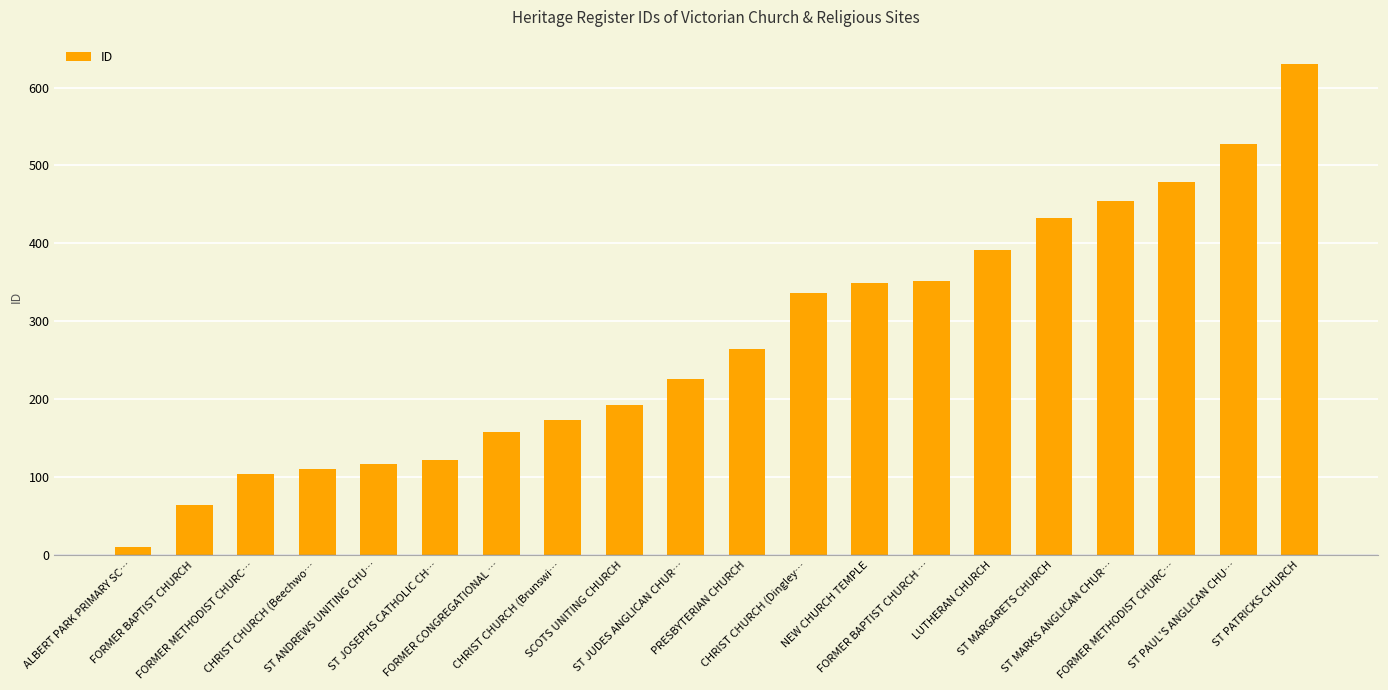

Are the bars horizontal?

No